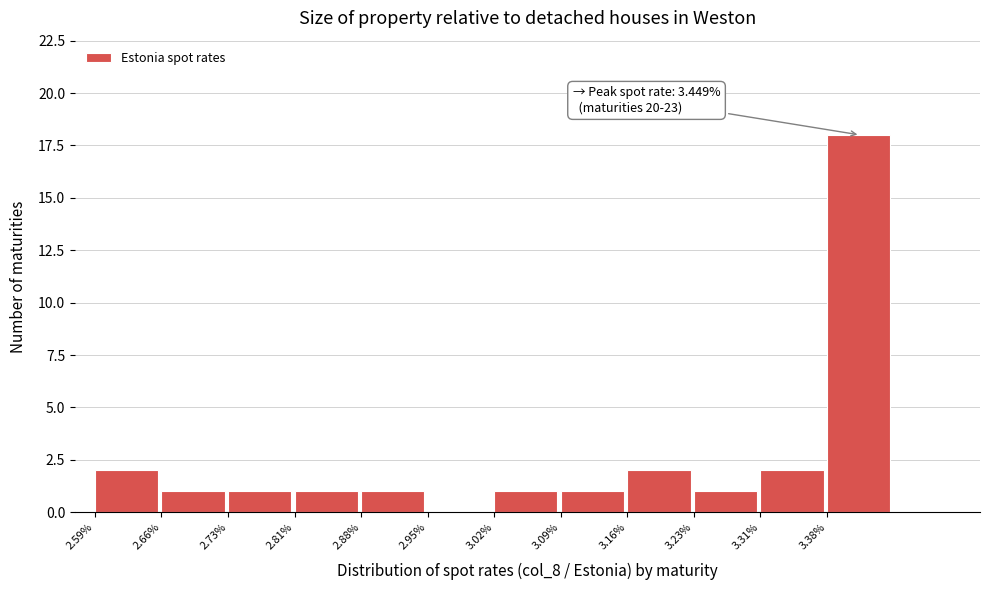

Reading left to right, what are all the values shown in this chart?

2.59%=2	2.66%=1	2.73%=1	2.81%=1	2.88%=1	2.95%=0	3.02%=1	3.09%=1	3.16%=2	3.23%=1	3.31%=2	3.38%=18